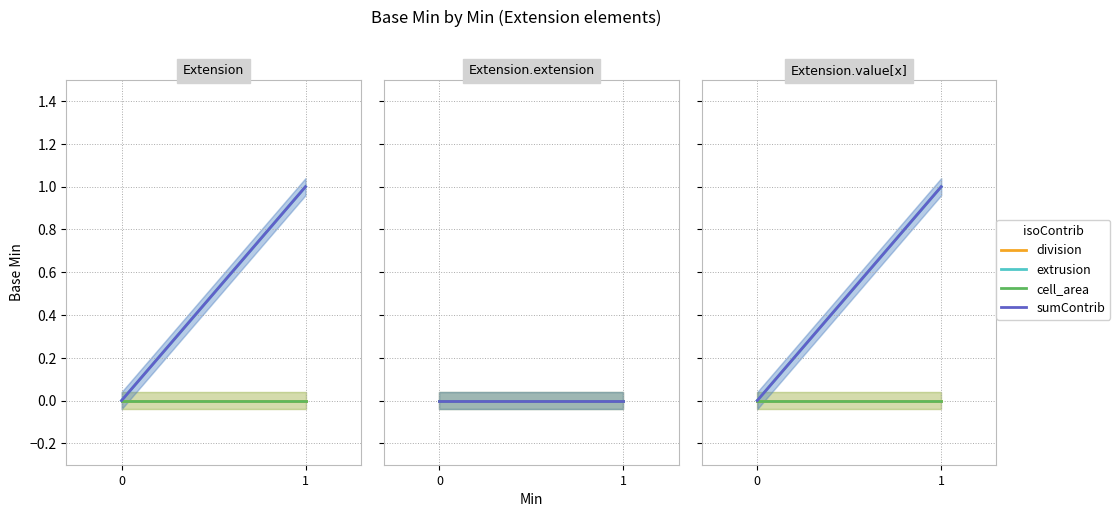

Rank the series by their maximum value, from highest to lowest.

extrusion, sumContrib, division, cell_area